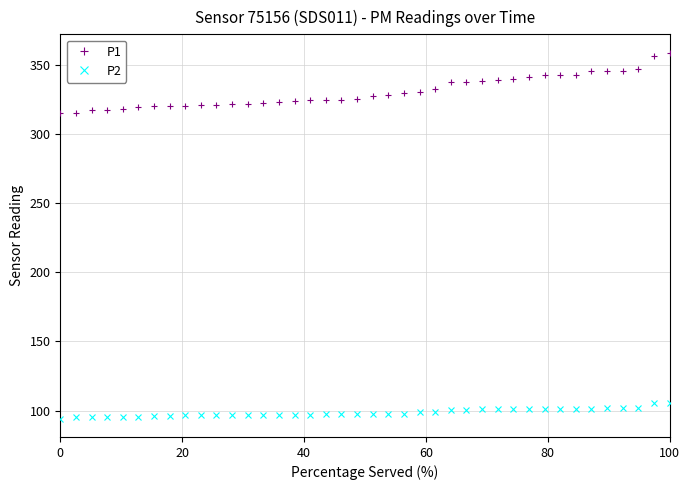

What is the maximum value shown in the chart?

359.0